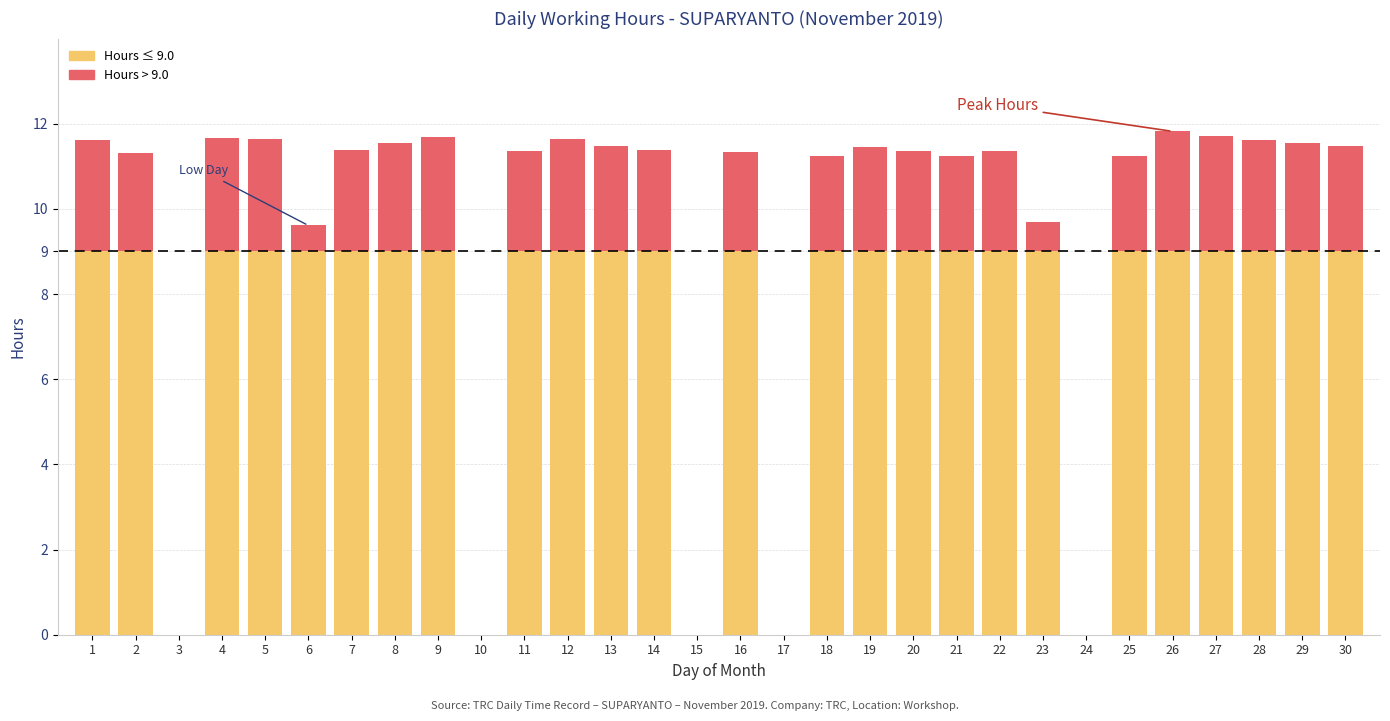

Which has a higher value, 27 or 5?

27